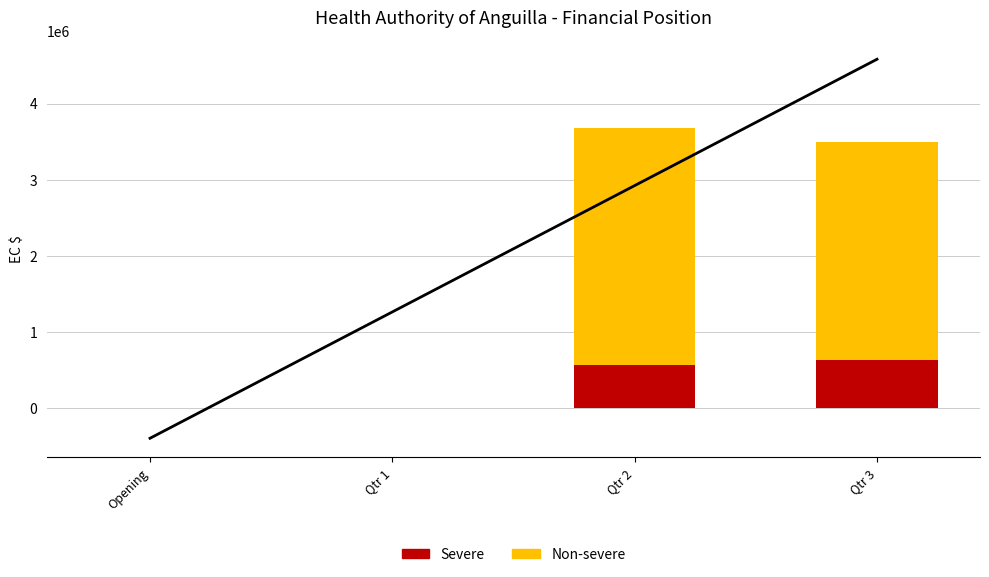

Reading right to left, list all the values displayed in this chart.

Non-severe: 3493301.1	3678307.0	0.0	0.0
Severe: 633143.0	559328.0	0.0	0.0